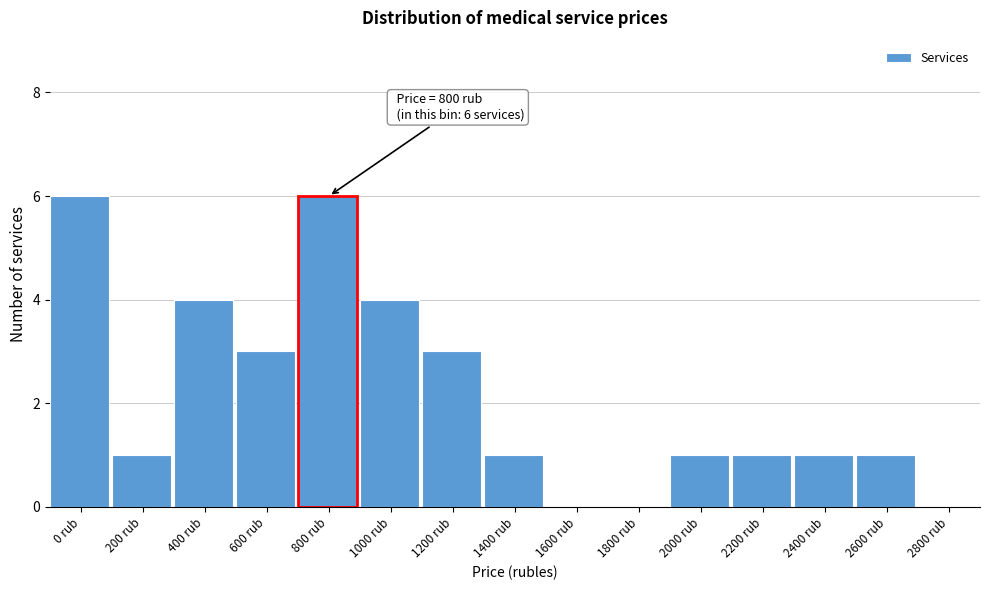

Reading right to left, list all the values displayed in this chart.

2800 rub=0	2600 rub=1	2400 rub=1	2200 rub=1	2000 rub=1	1800 rub=0	1600 rub=0	1400 rub=1	1200 rub=3	1000 rub=4	800 rub=6	600 rub=3	400 rub=4	200 rub=1	0 rub=6